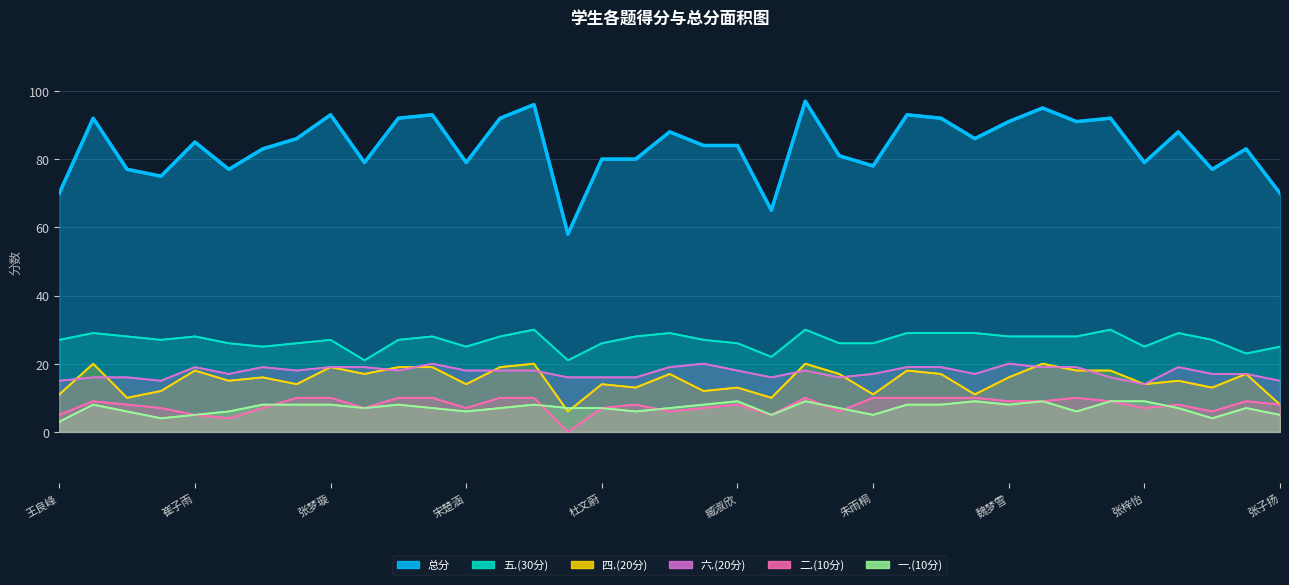

What is the label of the 14th point from the left?

杨一凡